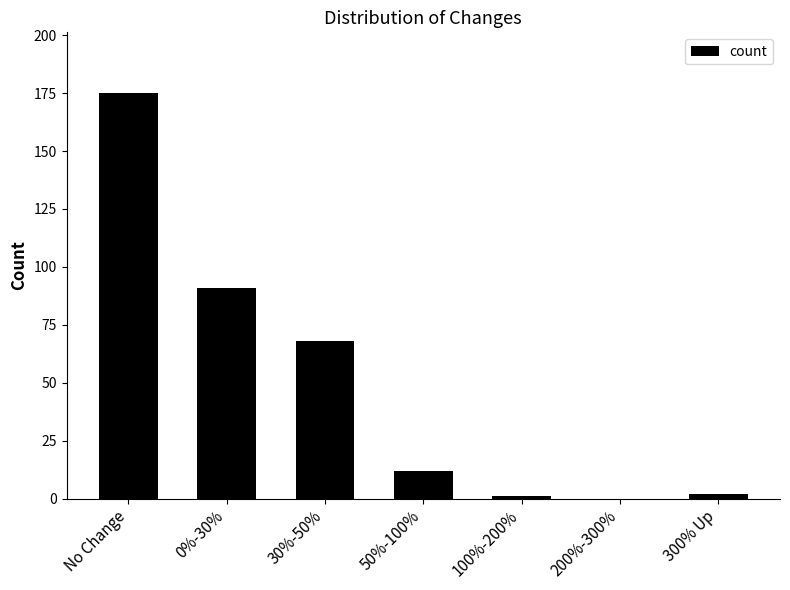

What is the difference between the values at 300% Up and 30%-50%?

66